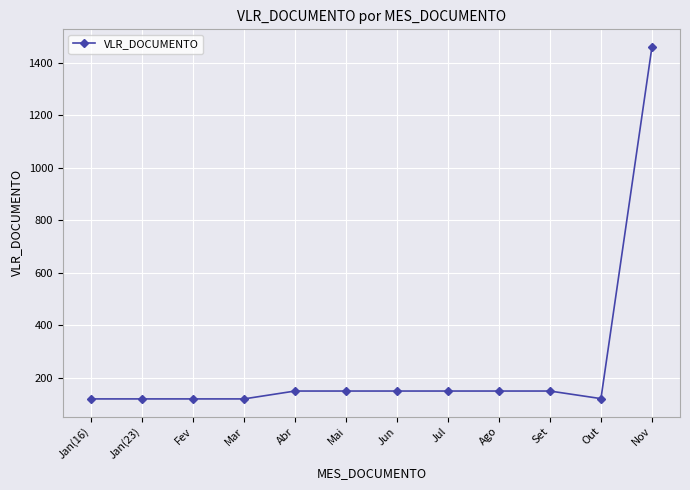

What value does the data have at Out?

121.0